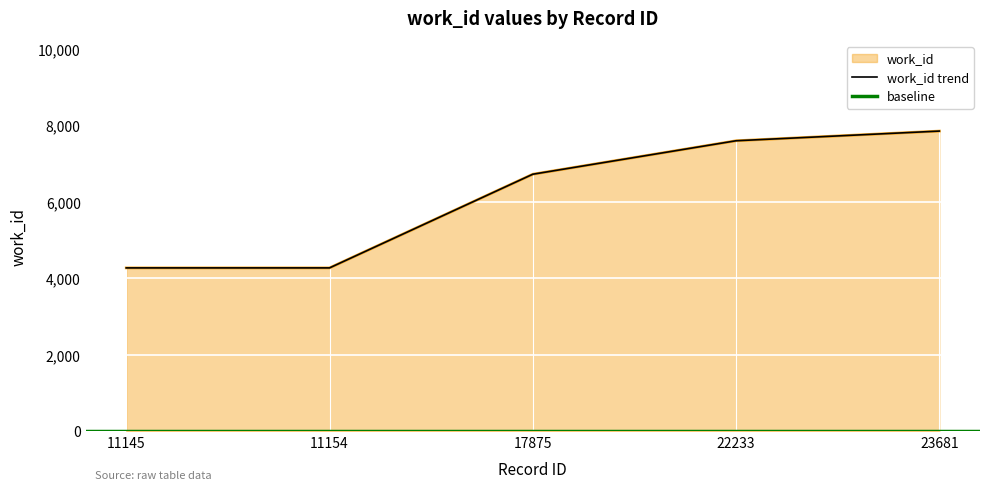

Reading left to right, list all the values displayed in this chart.

4269	4269	6718	7593	7846